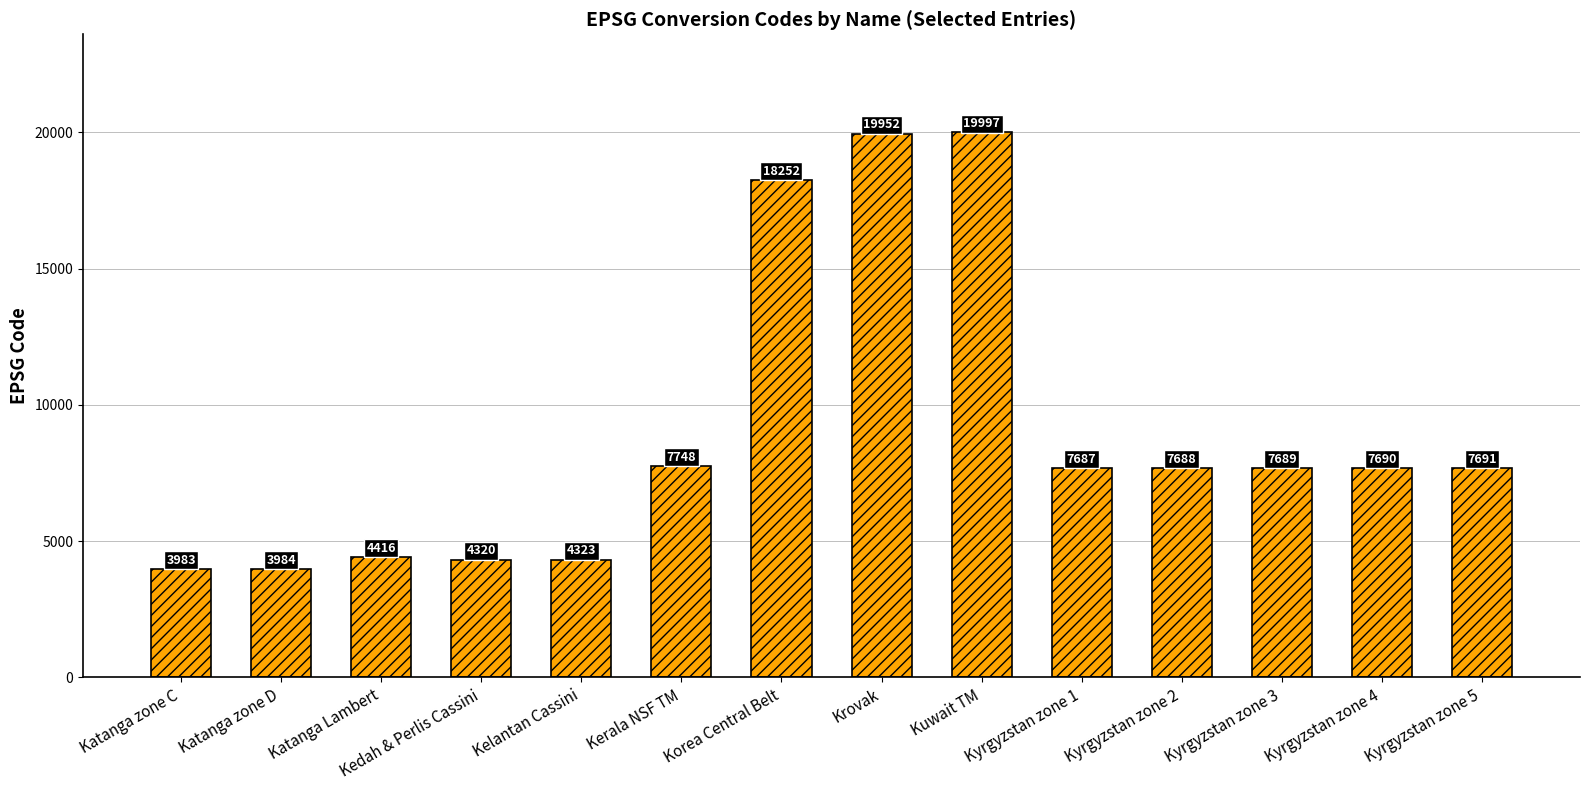

Reading left to right, transcribe all the data shown in this chart.

Katanga zone C=3983	Katanga zone D=3984	Katanga Lambert=4416	Kedah & Perlis Cassini=4320	Kelantan Cassini=4323	Kerala NSF TM=7748	Korea Central Belt=18252	Krovak=19952	Kuwait TM=19997	Kyrgyzstan zone 1=7687	Kyrgyzstan zone 2=7688	Kyrgyzstan zone 3=7689	Kyrgyzstan zone 4=7690	Kyrgyzstan zone 5=7691